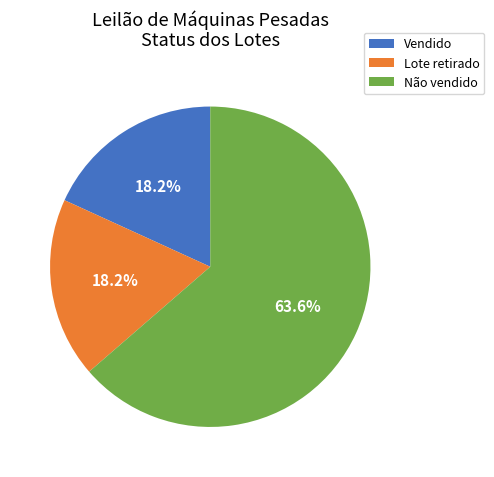

Does any single category account for the majority?

Yes